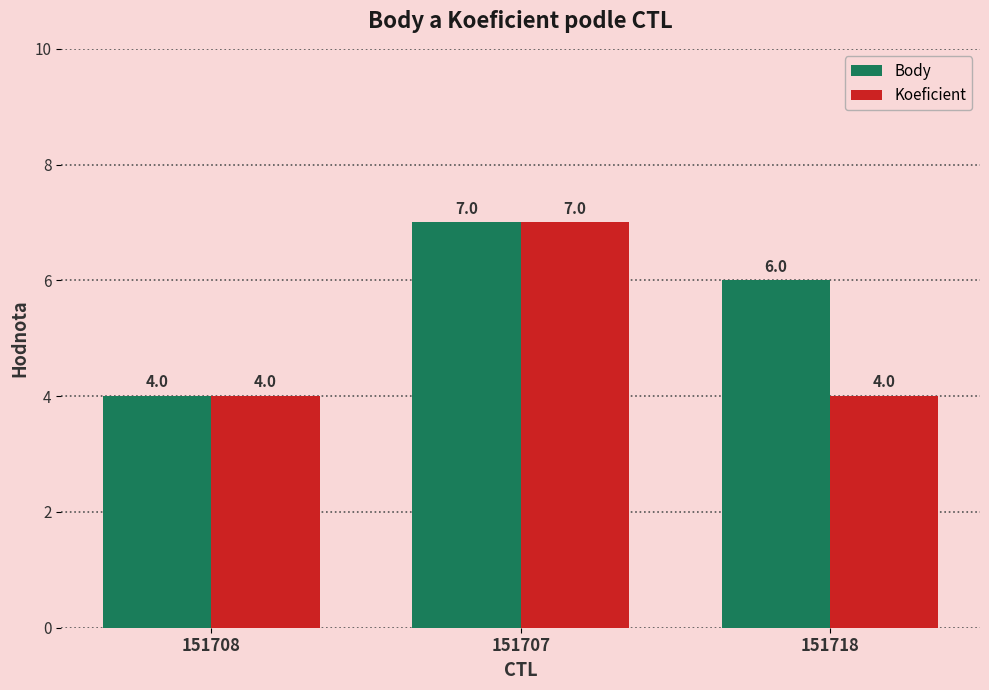

Read the Koeficient value at 151718.

4